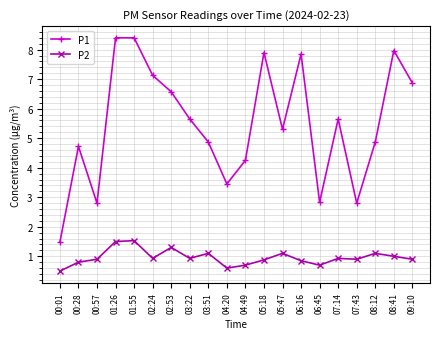

What is the value of the P1 point at the 2nd from the left?

4.7